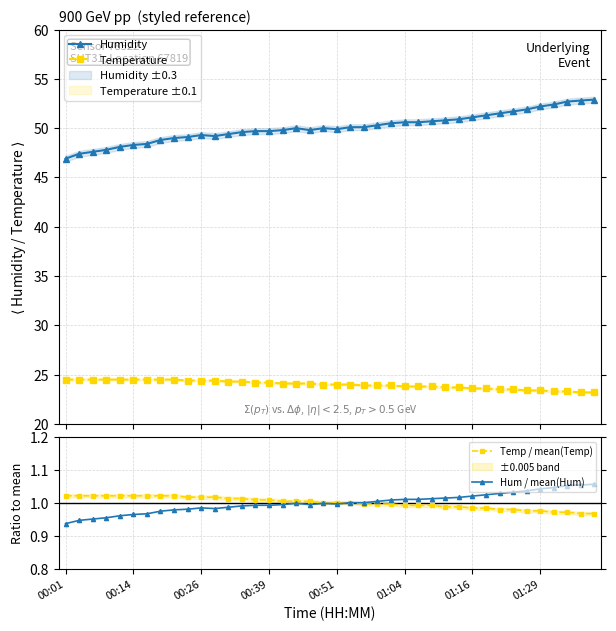

Where is Hum / mean(Hum) nearest to the value 0?

00:01